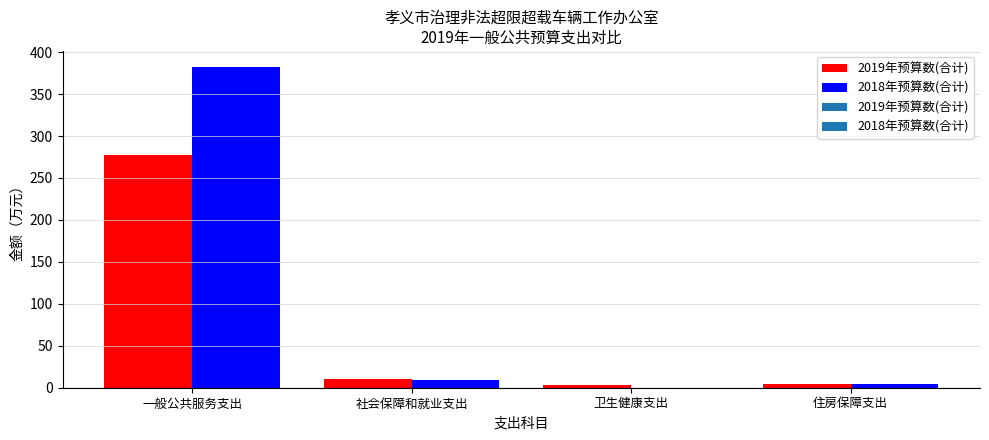

At which label is 2018年预算数(合计) closest to 191?

社会保障和就业支出